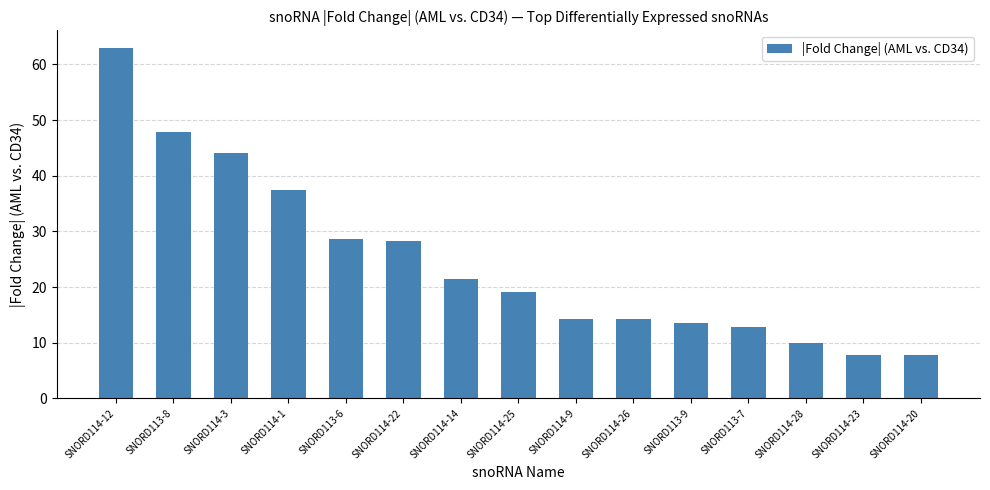

True or false: the data shows 29.1 at SNORD113-8.

False